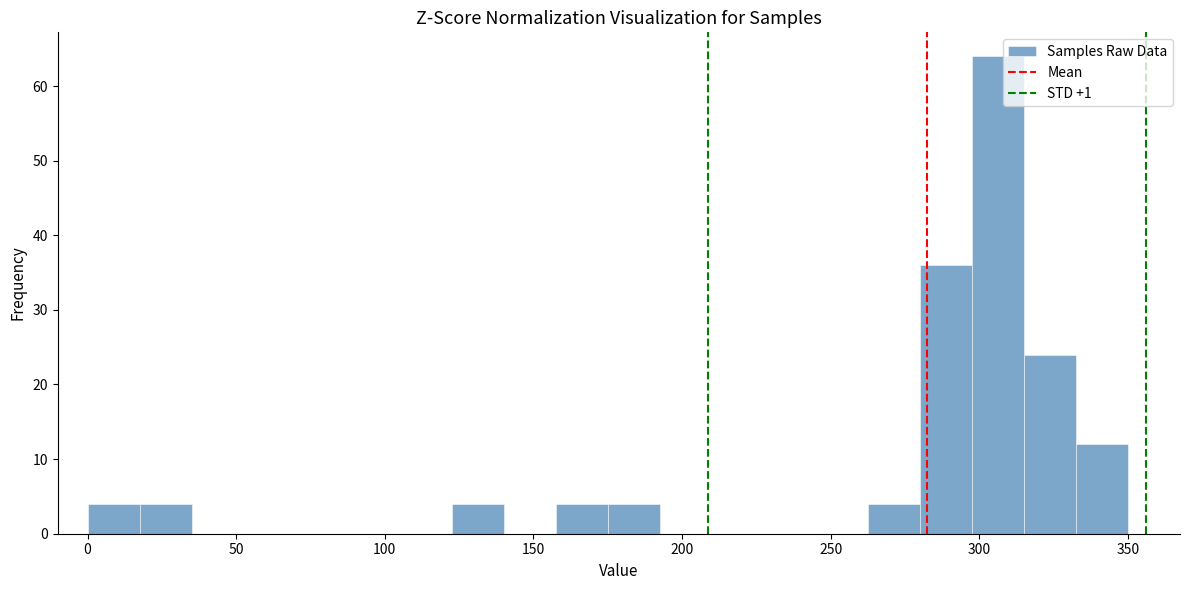

Around what value on the x-axis is the tallest bar? Give the approximate position of its centre, as read against the axis.

305